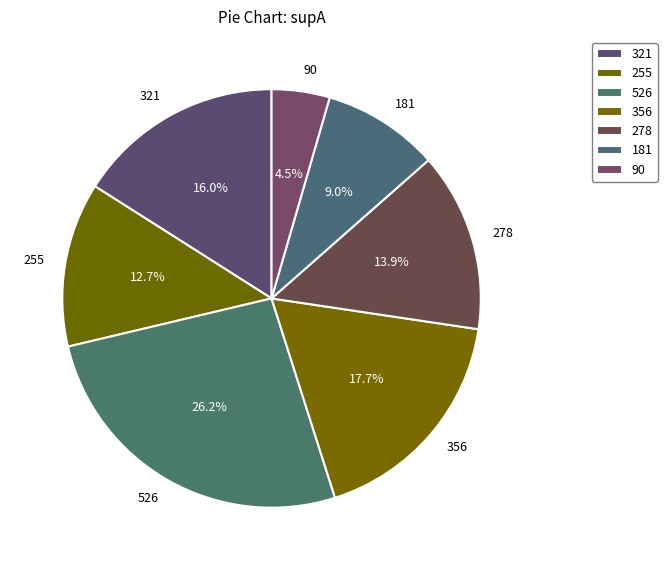

To the nearest percent, what is the difference between the largest and smallest slice percentages?

22%